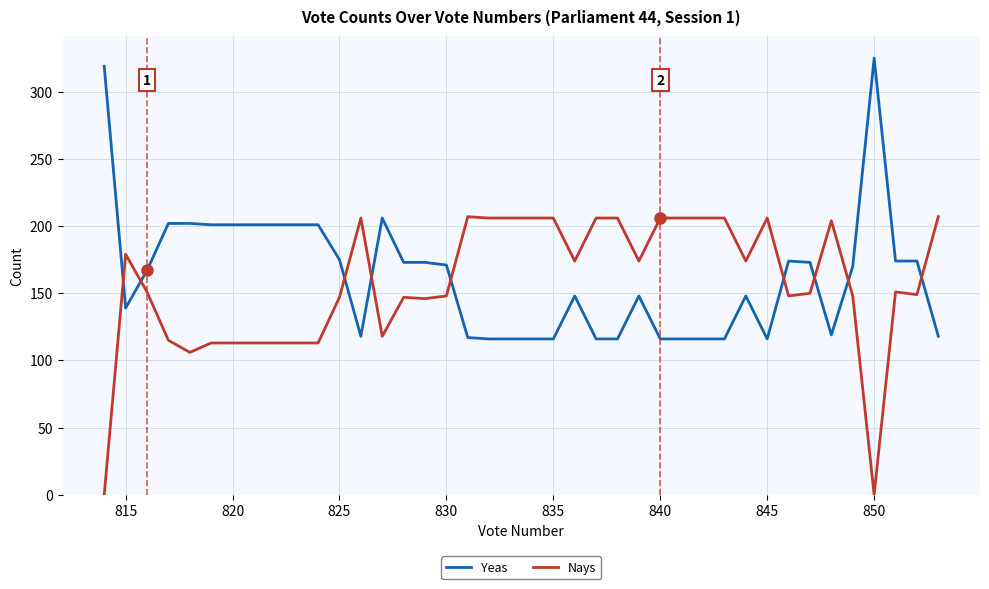

True or false: Nays has more than 1 points higher than both neighbors.

True